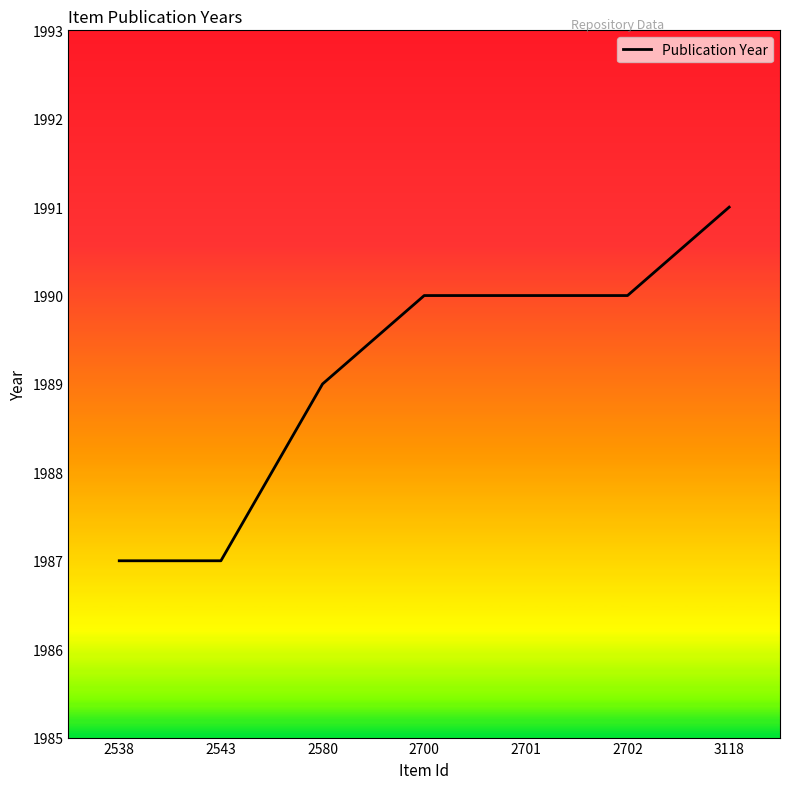

What is the greatest value displayed?

1991